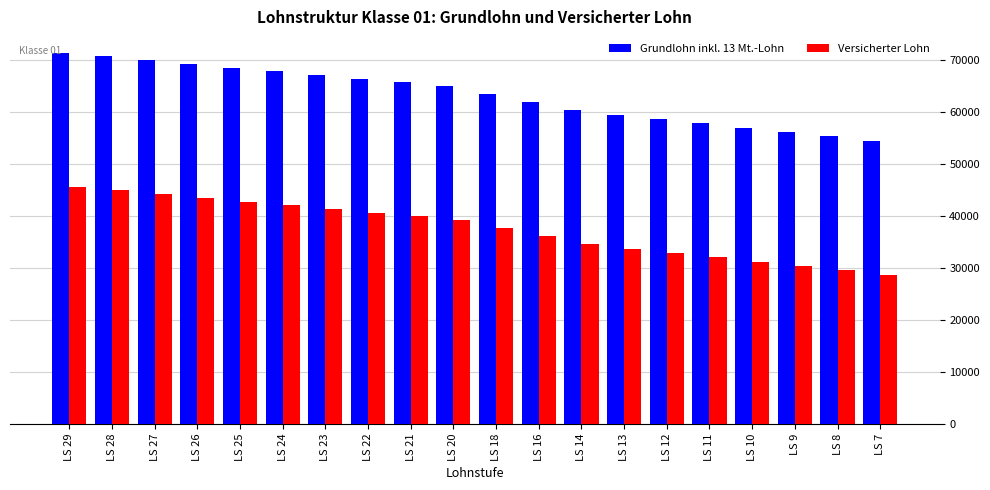

At which category is the sum across all series the highest?

LS 29